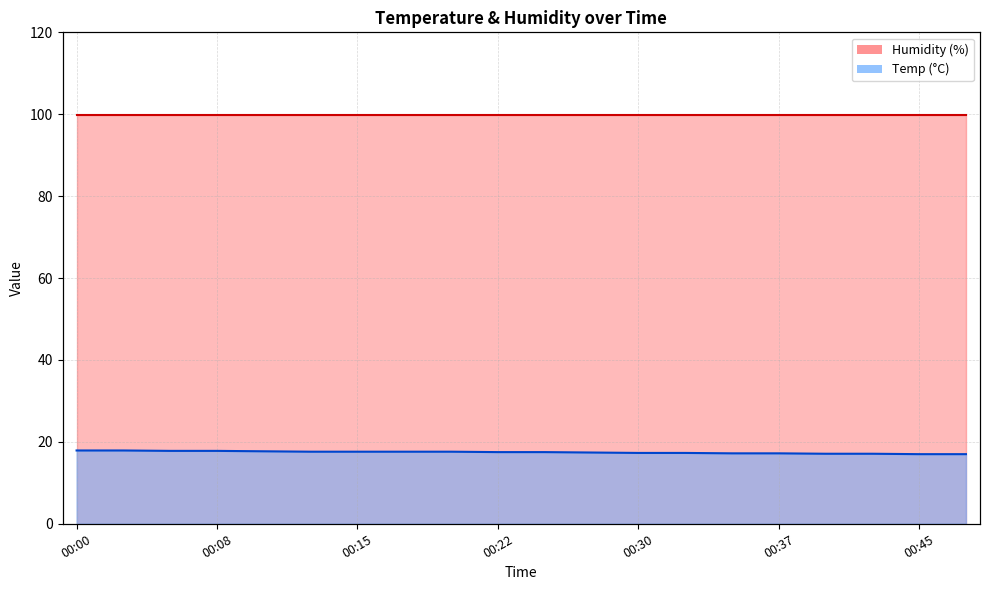

List the labels in order of value, largest first.

00:00, 00:03, 00:05, 00:08, 00:10, 00:13, 00:15, 00:17, 00:20, 00:22, 00:25, 00:27, 00:30, 00:32, 00:35, 00:37, 00:40, 00:42, 00:45, 00:47